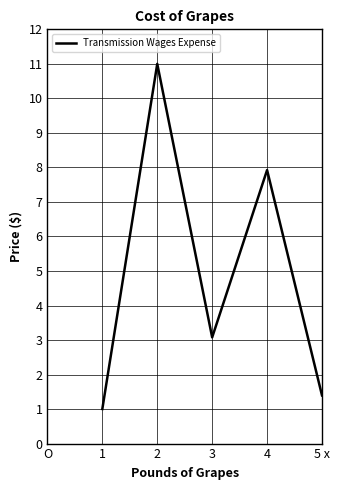

What is the change in value from 2 to 3?

-7.9